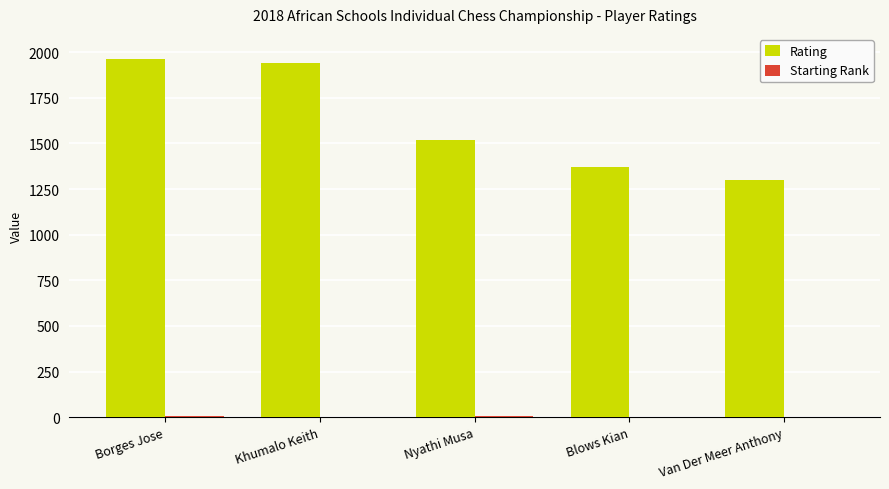

Which label corresponds to the largest value in the chart?

Borges Jose